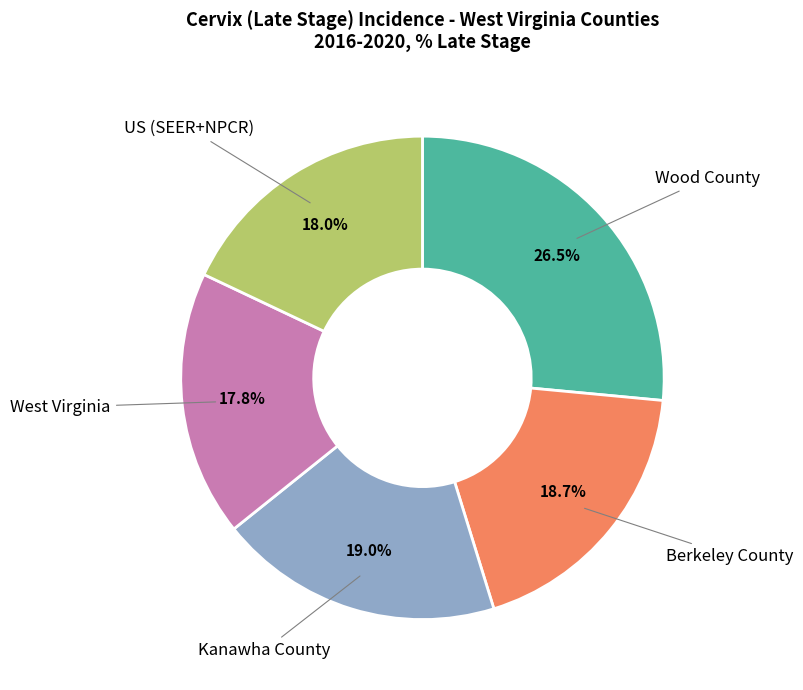

Does Wood County represent more than half of the total?

No